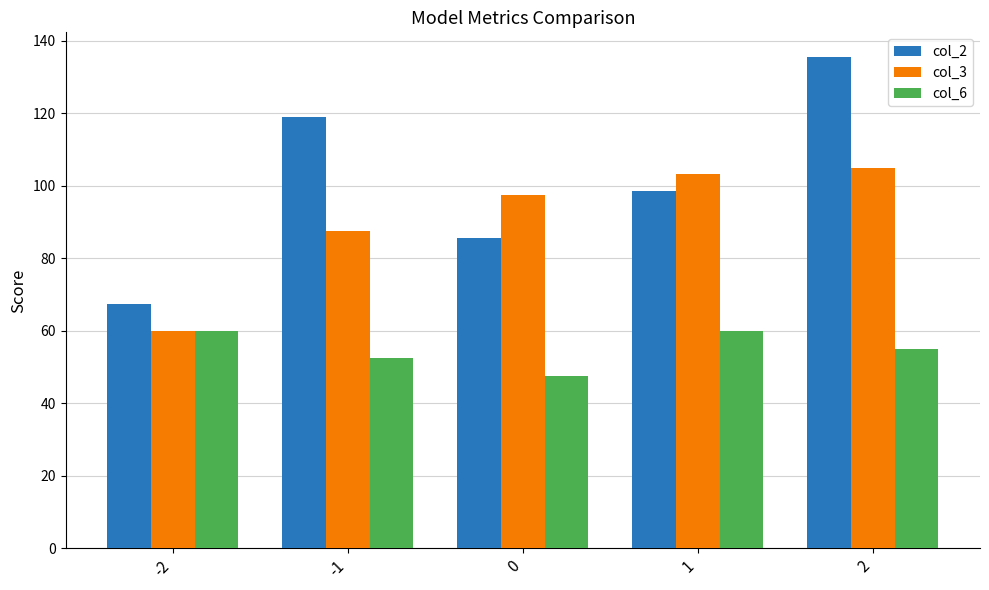

Rank the categories by col_2 value from highest to lowest.

2, -1, 1, 0, -2